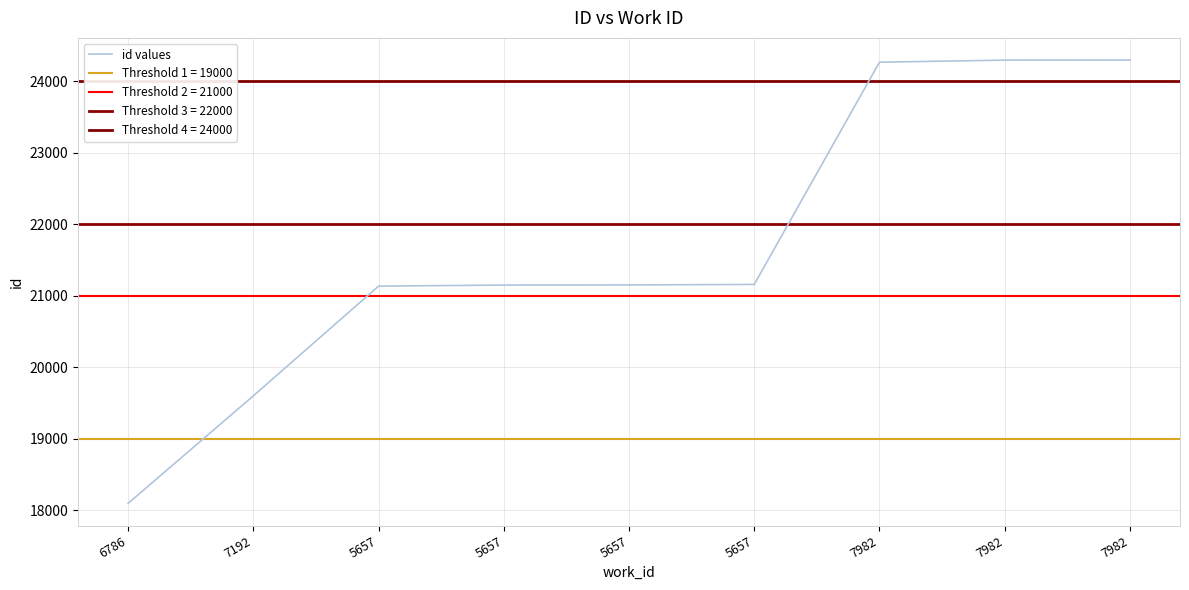

Is it true that the value at 7982 is 24293?

True